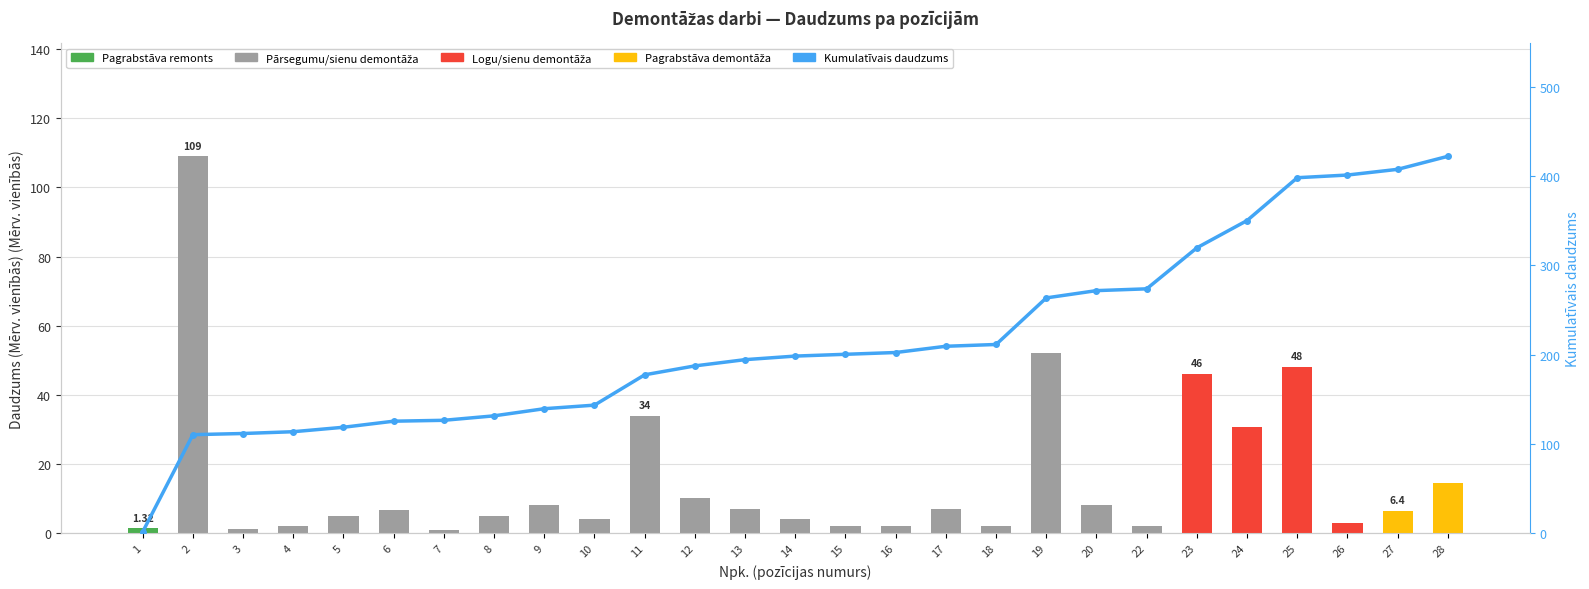

Is it true that Kumulatīvais daudzums equals 271.8 at 20?

True